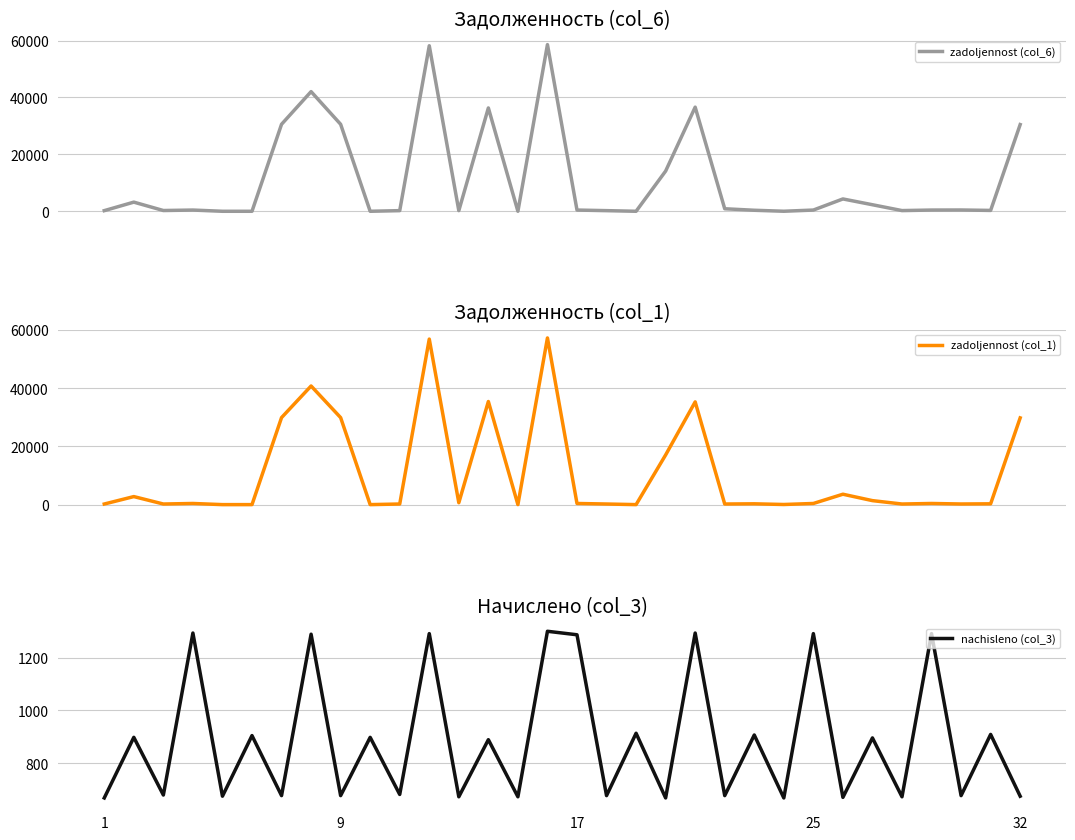

The value of nachisleno (col_3) at 11 is 898.8. True or false?

False